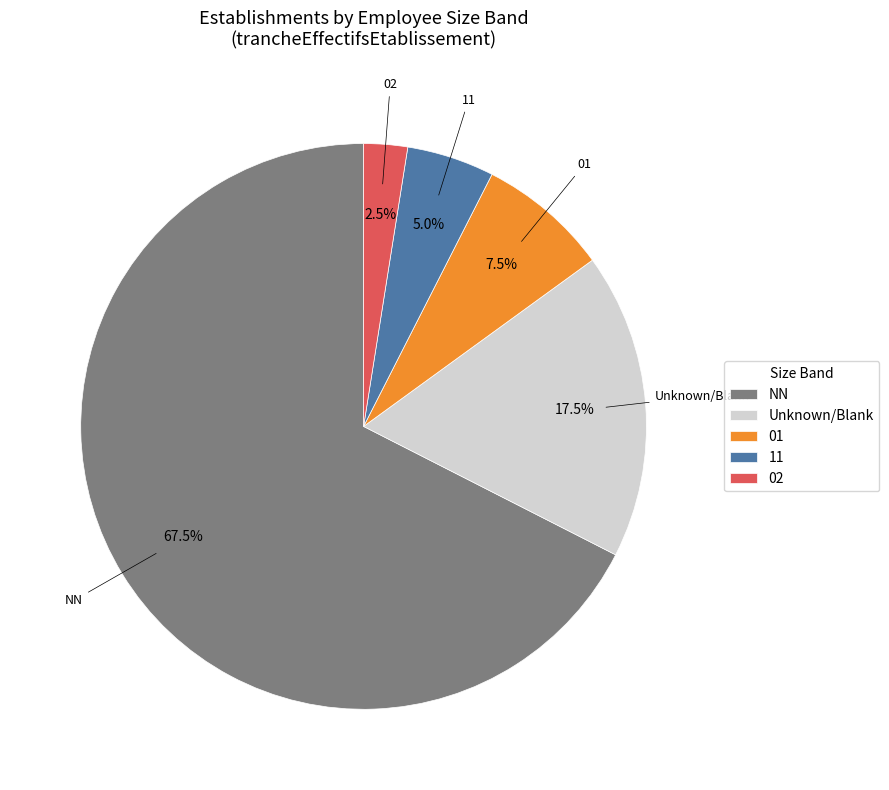

Count the number of slices in the pie.

5